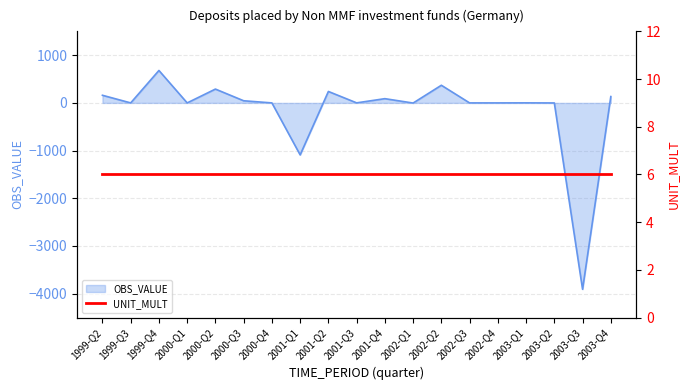

What is the sum of all values?

-2993